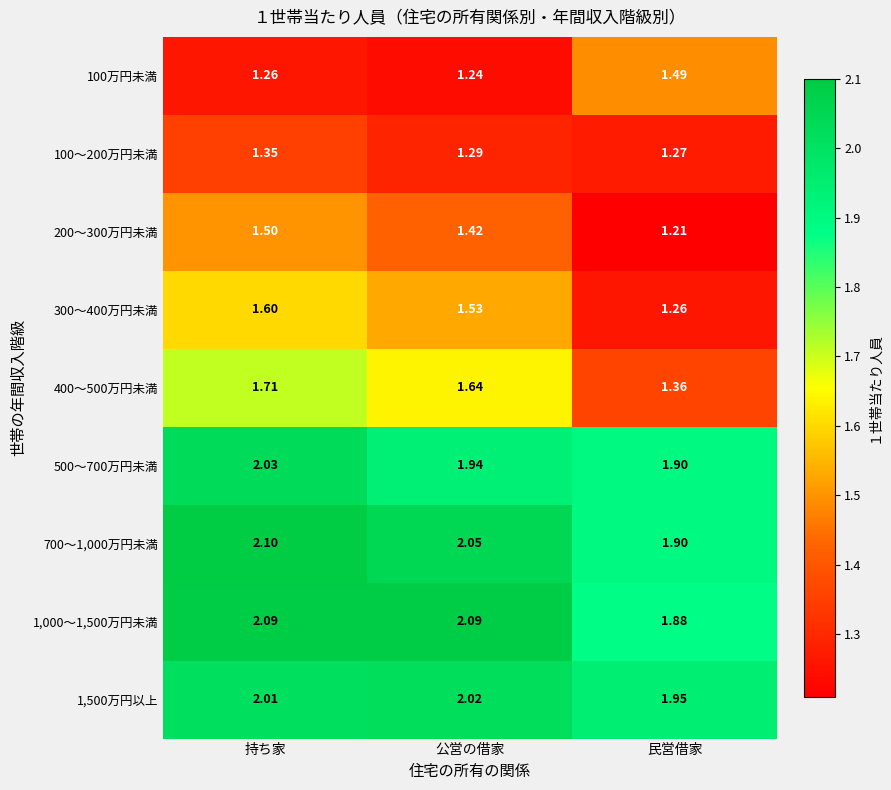

At which category is the sum across all series the highest?

持ち家